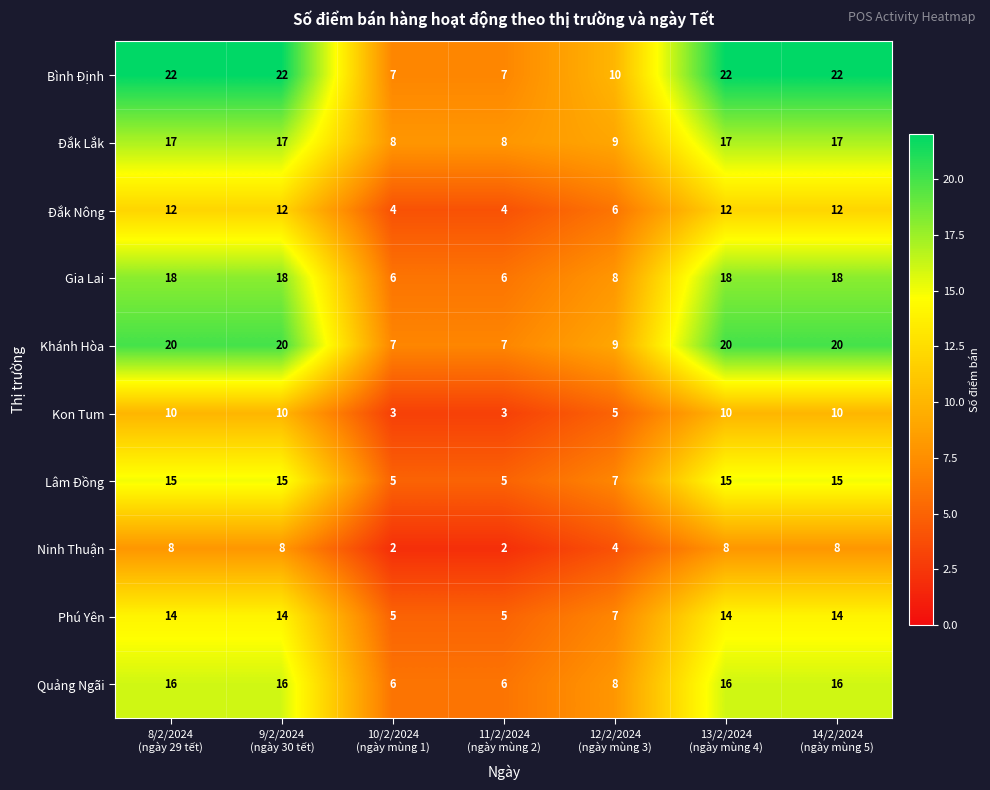

Which series has the largest total across all categories?

Bình Định